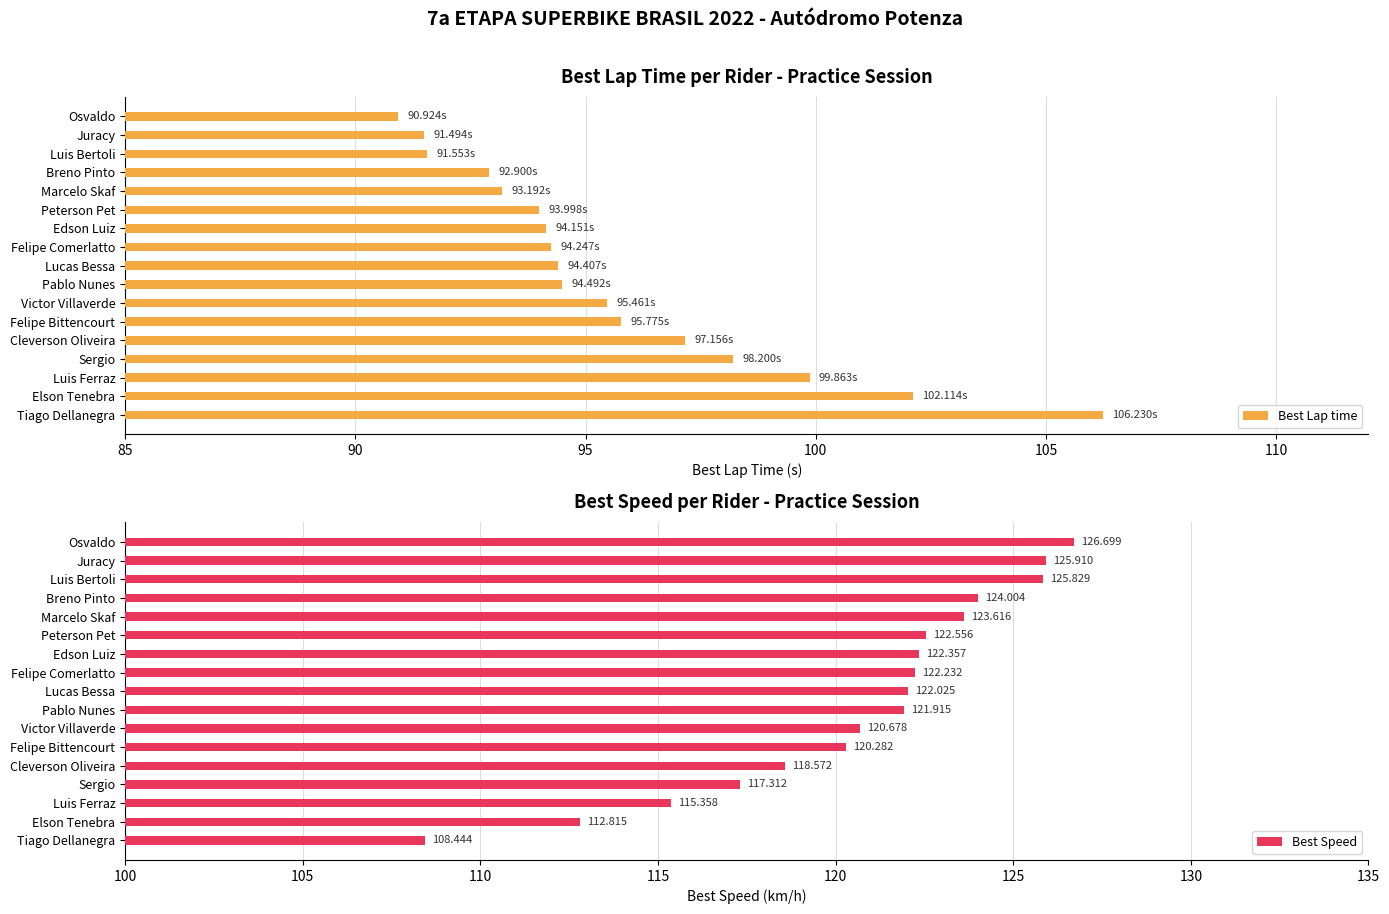

What is the sum of the Best Lap time values at Pablo Nunes and Luis Bertoli?

186.0